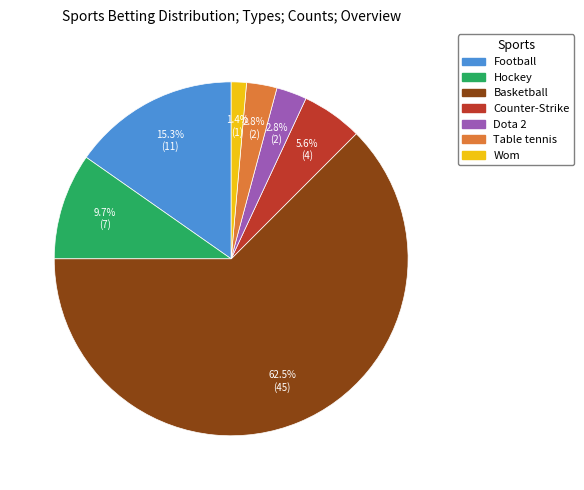

Does Dota 2 account for over 50% of the chart?

No